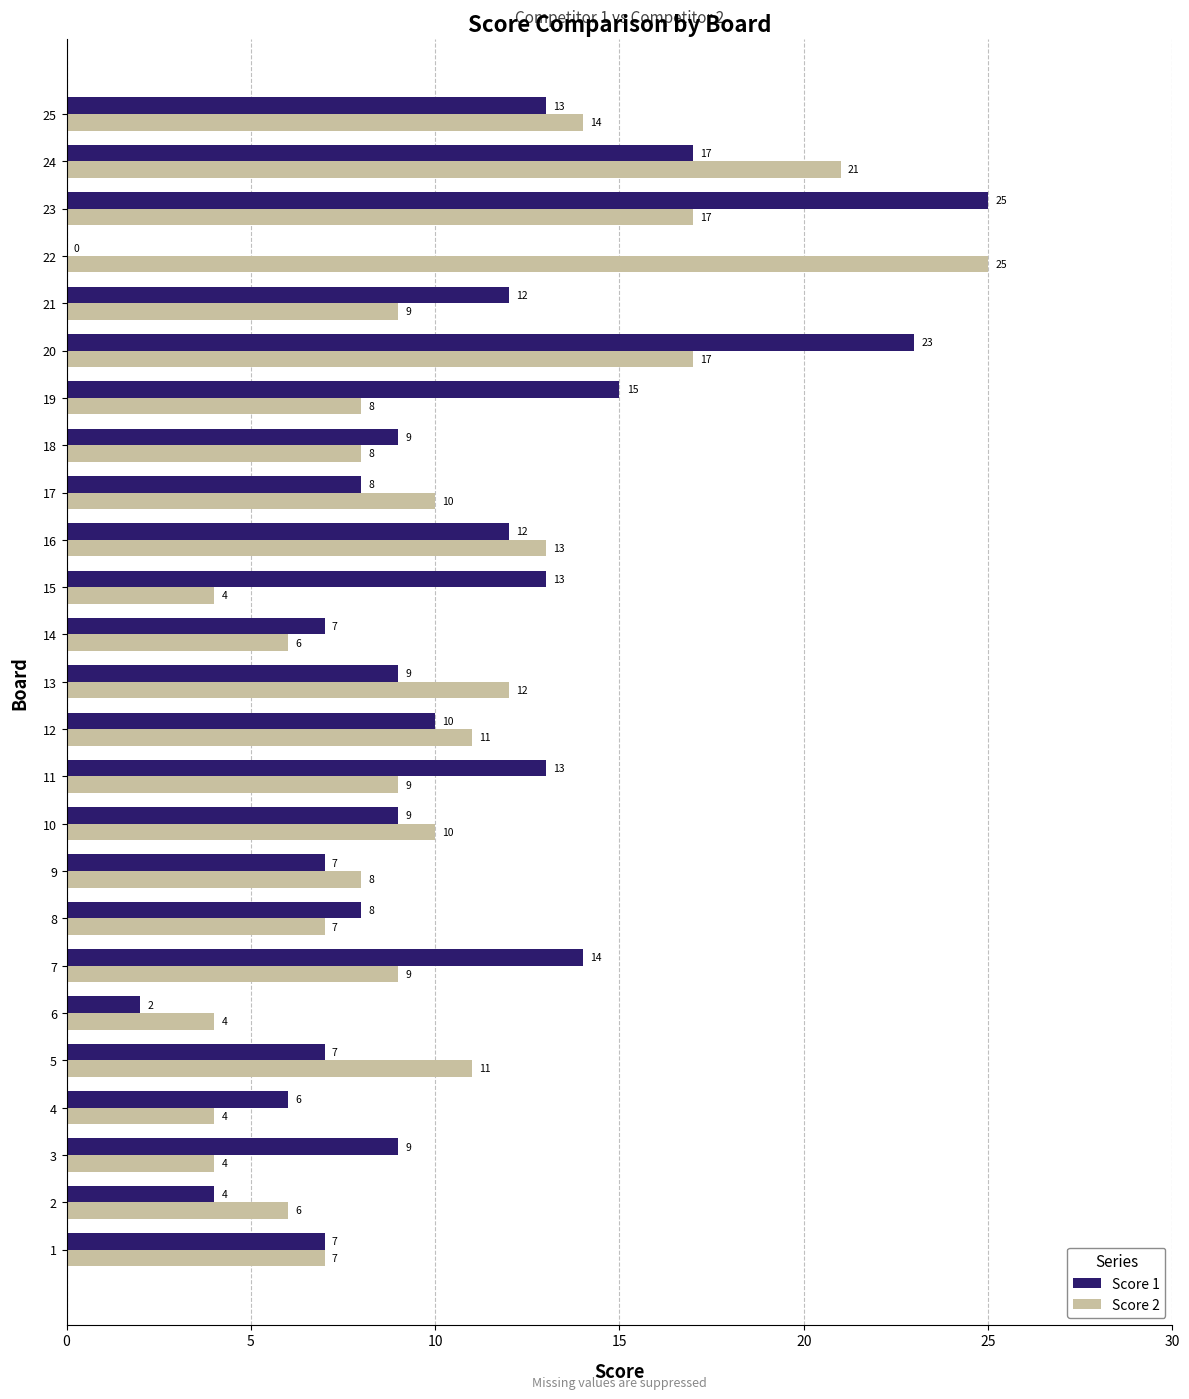

The Score 2 series shows 12 at 20. True or false?

False